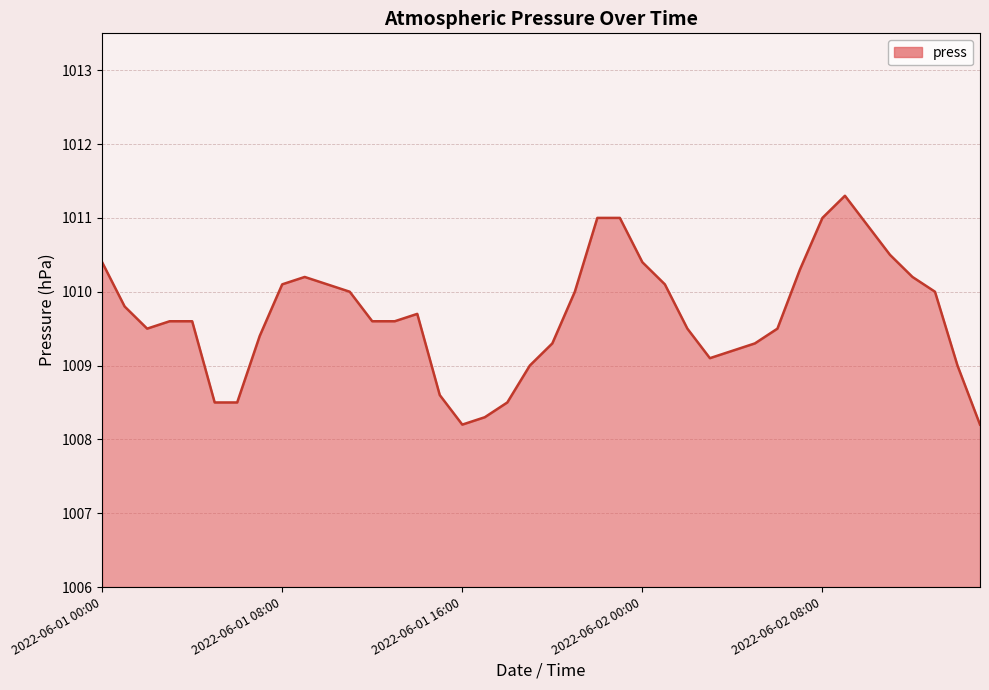

What is the smallest value displayed?

1008.2